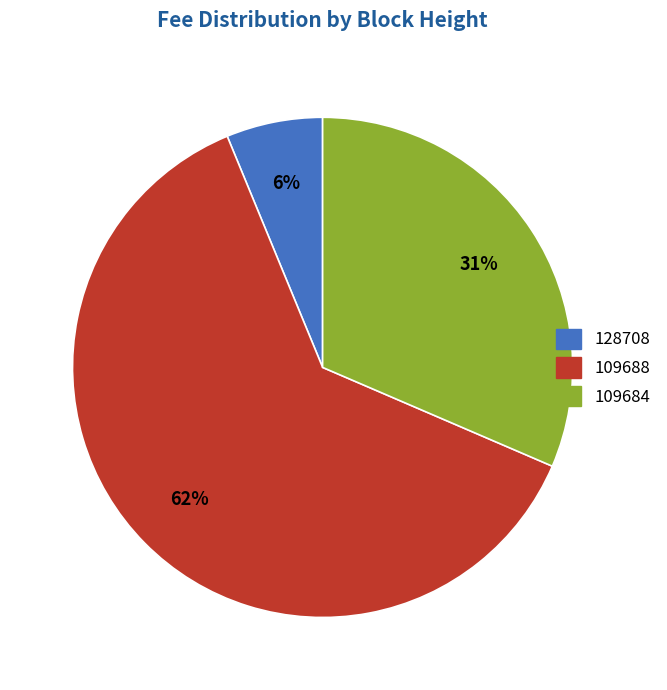

To the nearest percent, what is the difference between the 109688 and 109684 slice percentages?

31%